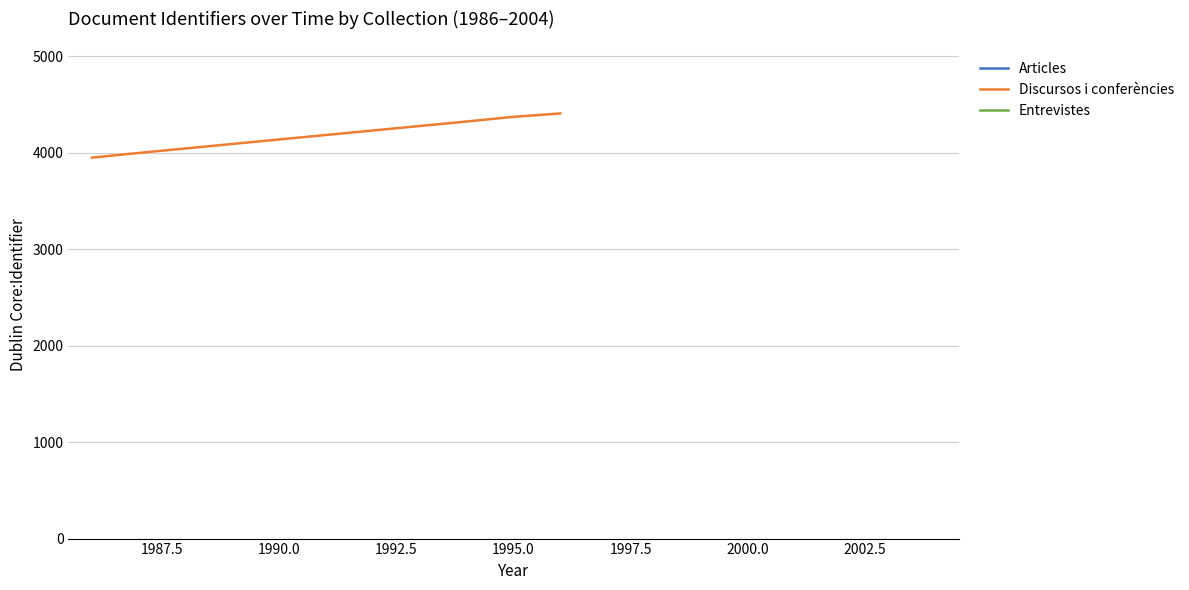

Reading left to right, list all the values displayed in this chart.

3949.0	3997.7	4323.5	4372.0	4407.0